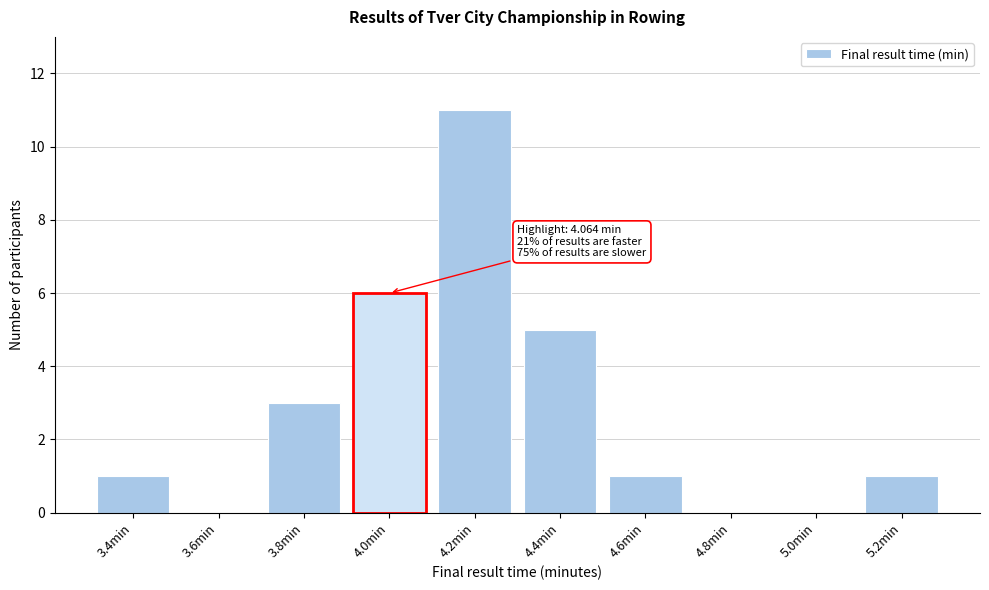

Reading left to right, what are all the values shown in this chart?

3.4min=1	3.6min=0	3.8min=3	4.0min=6	4.2min=11	4.4min=5	4.6min=1	4.8min=0	5.0min=0	5.2min=1